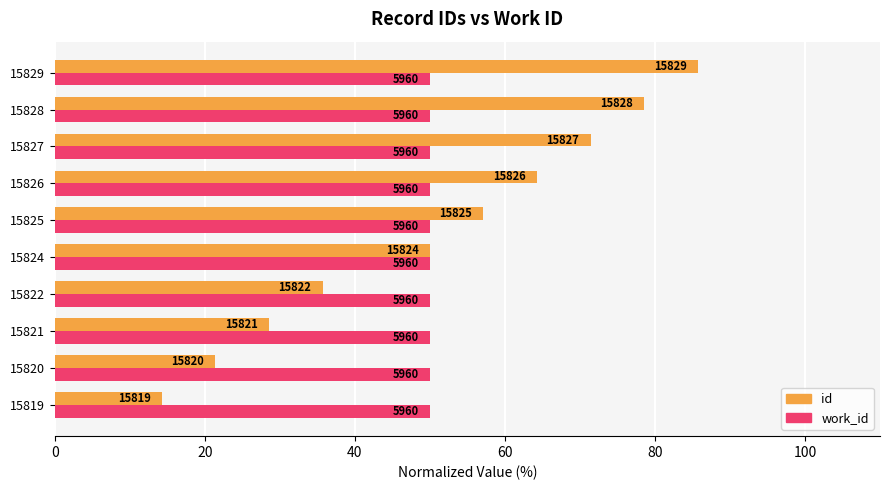

What are all the series names shown in the legend?

id, work_id